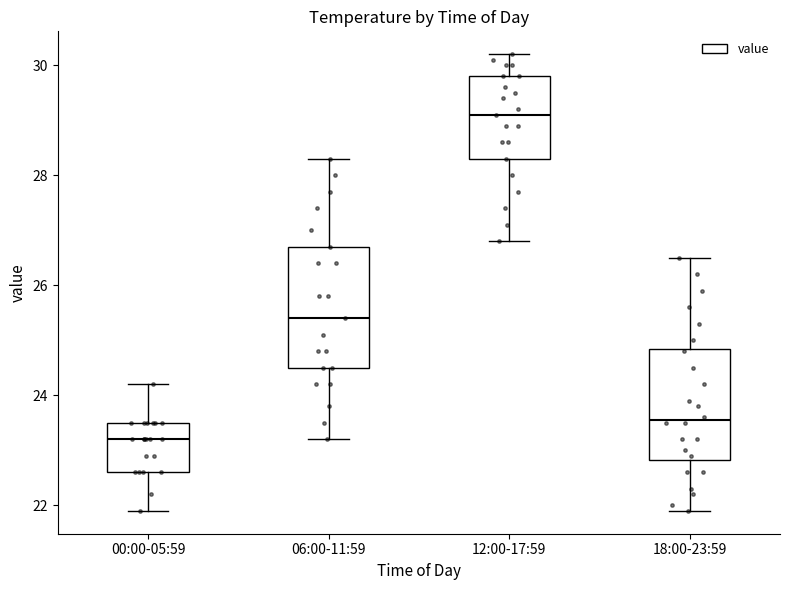

Which box has the highest median line?

12:00-17:59